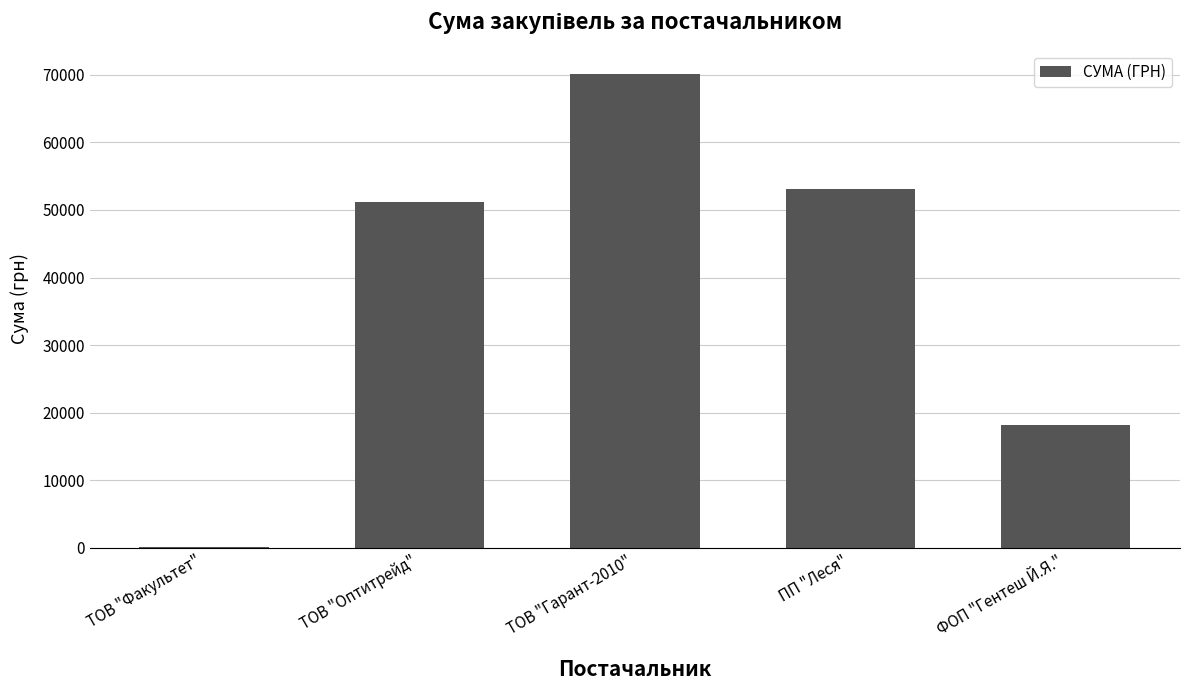

How many data points are above 51204?

3